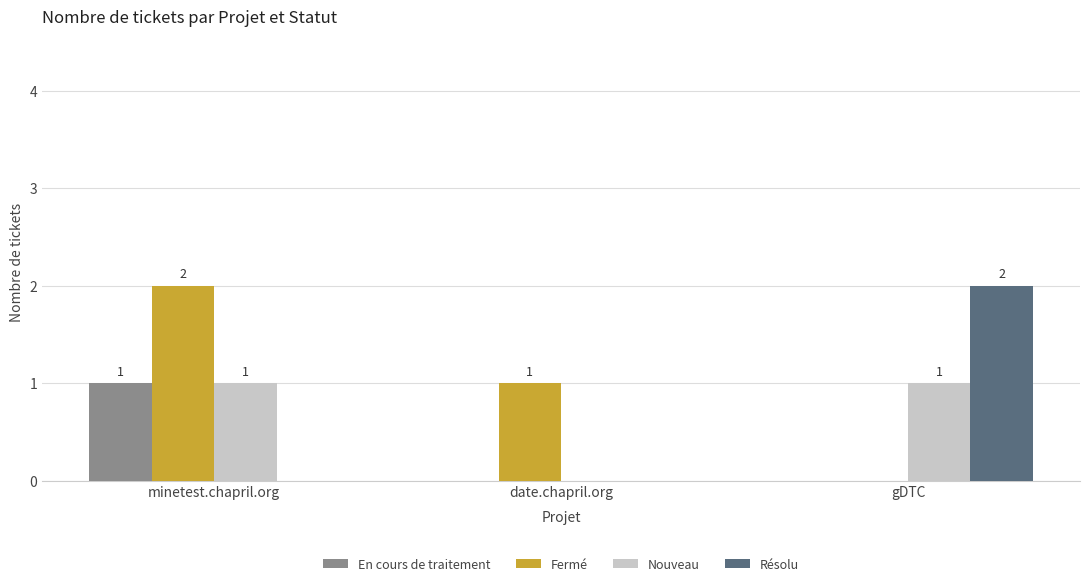

At which category is the sum across all series the highest?

minetest.chapril.org